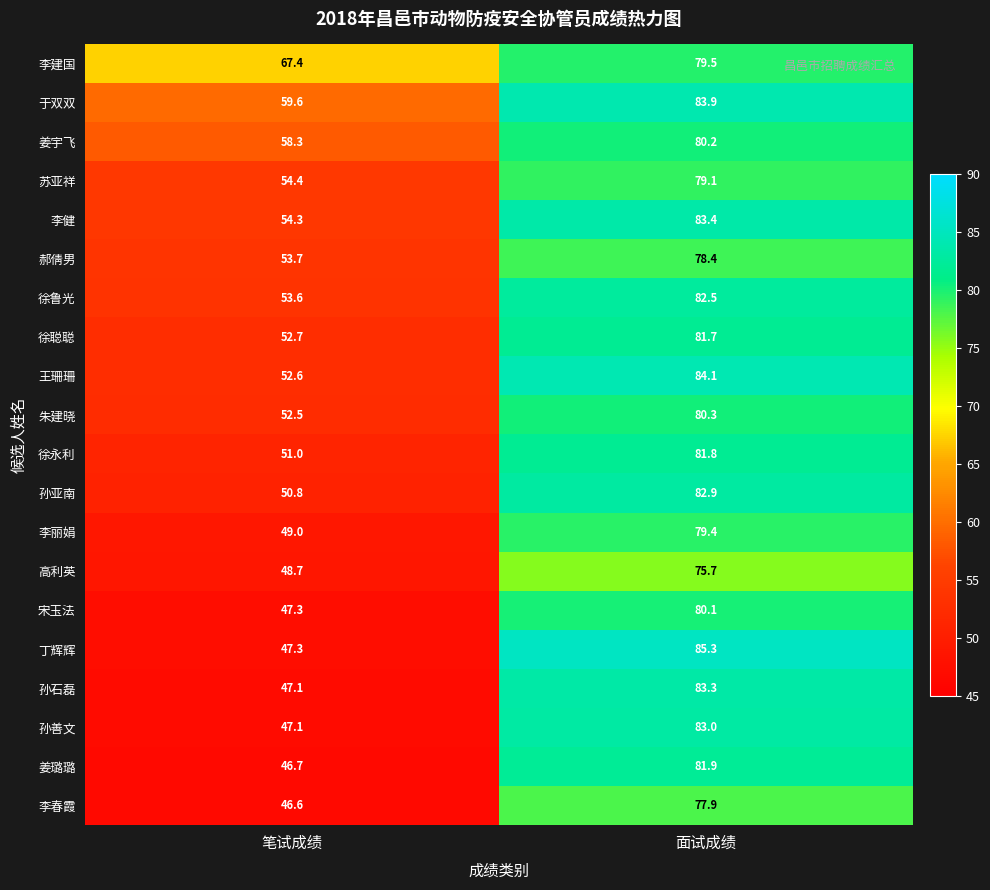

What is the lowest value of the 朱建晓 series?

52.5